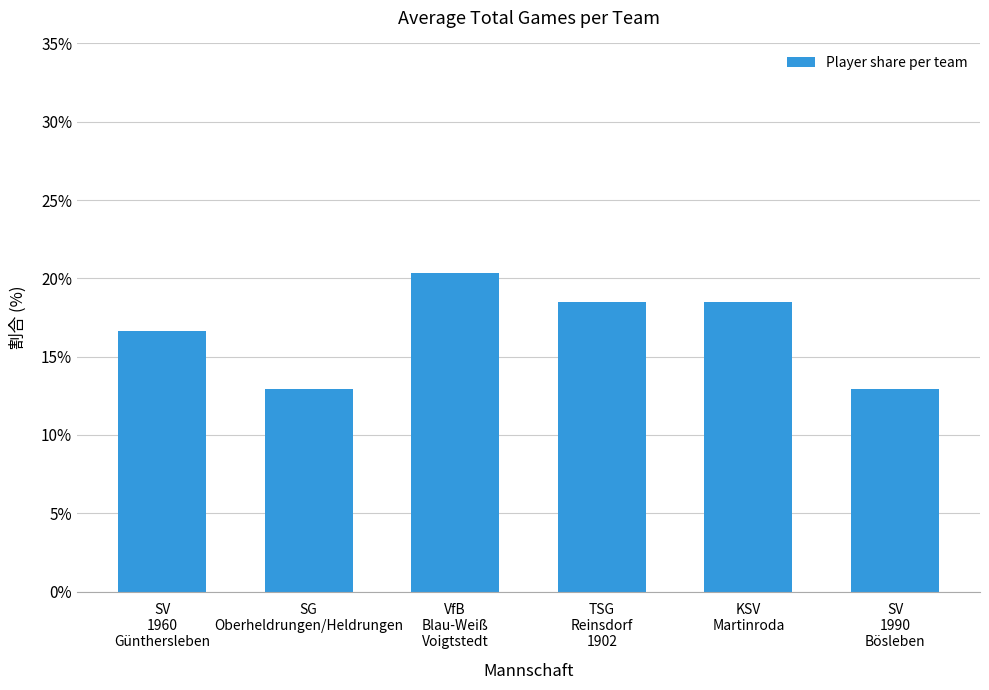

Where does the data first go above 18?

VfB
Blau-Weiß
Voigtstedt